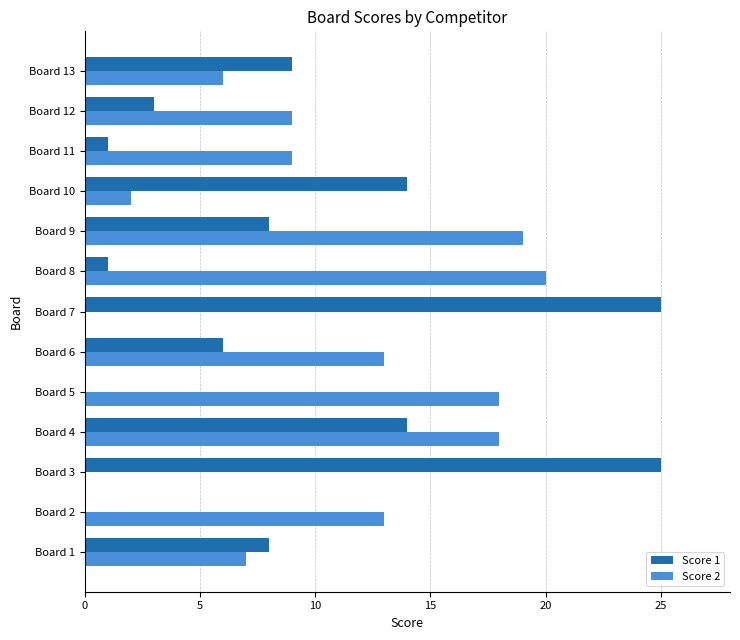

Count the number of categories in the chart.

13